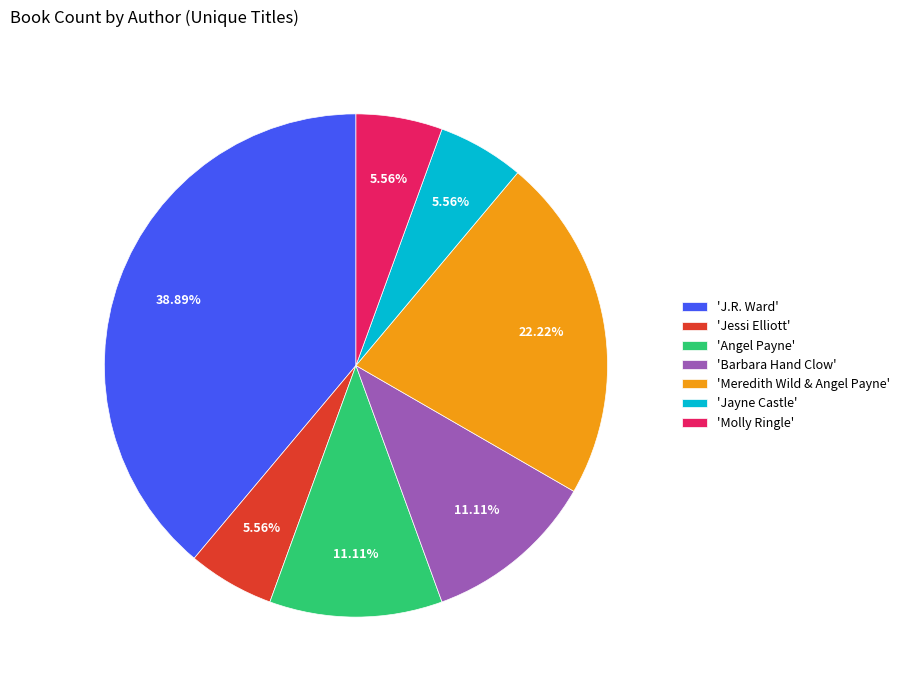

To the nearest percent, what is the difference between the largest and smallest slice percentages?

33%